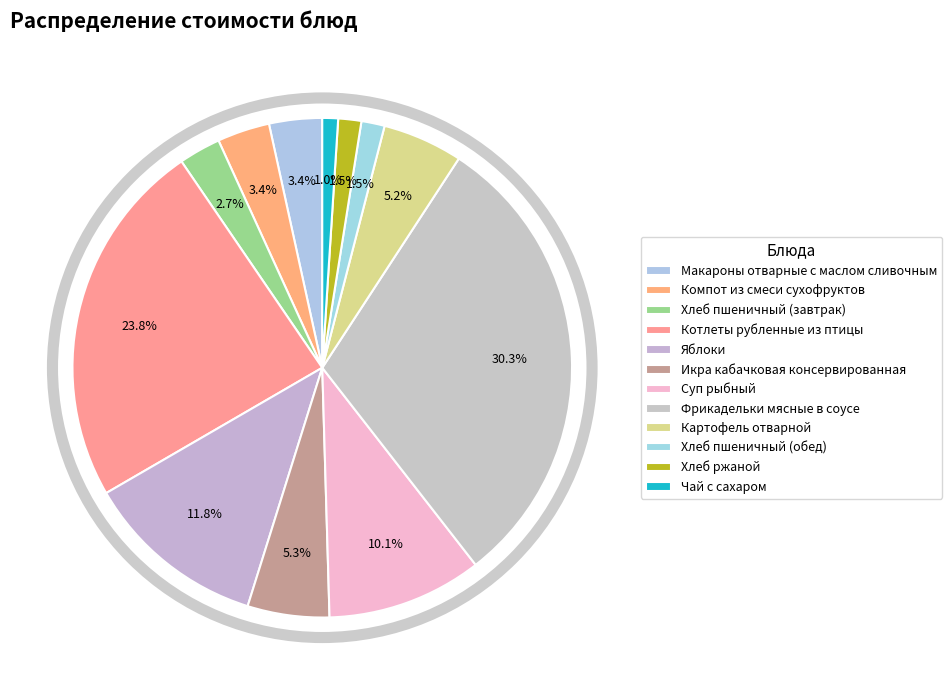

How many segments does this pie chart have?

12